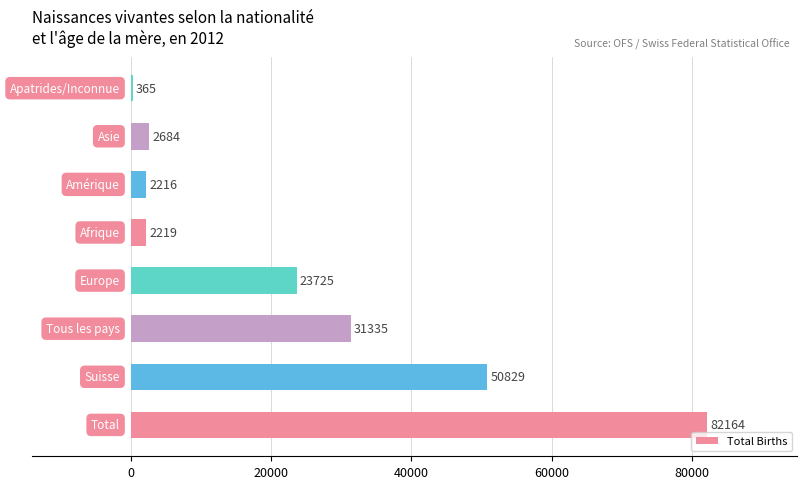

What is the difference between the maximum and minimum values?

81799